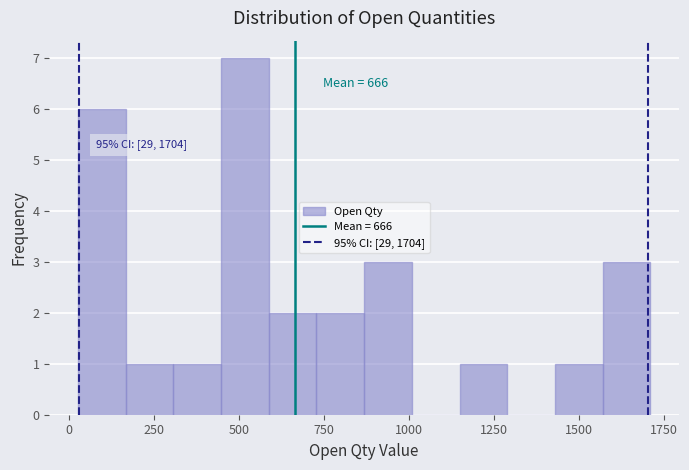

Around what value on the x-axis is the tallest bar? Give the approximate position of its centre, as read against the axis.

500